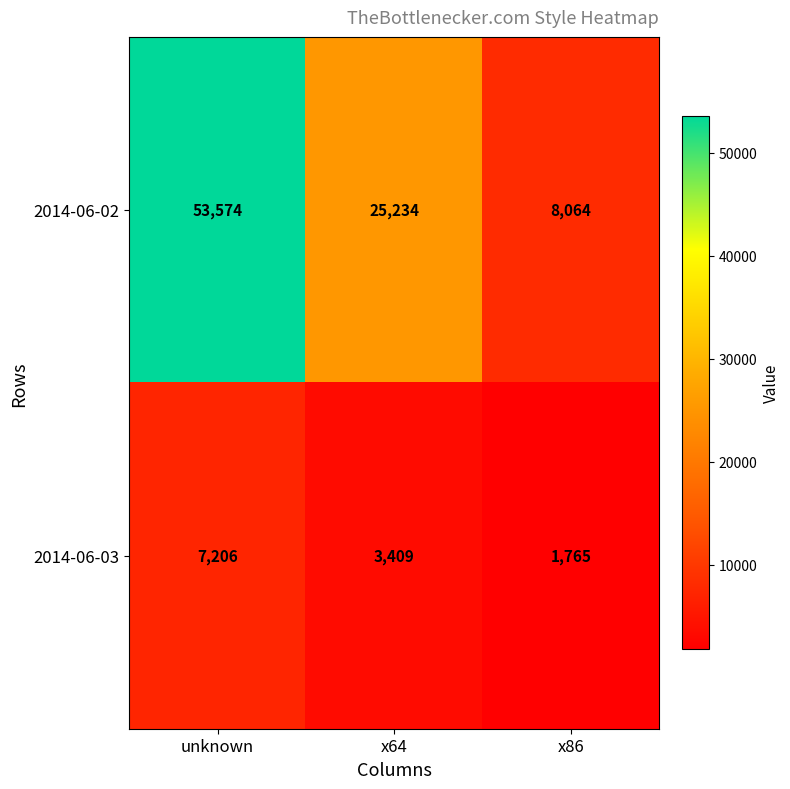

At how many categories does at least one series exceed 3990?

3